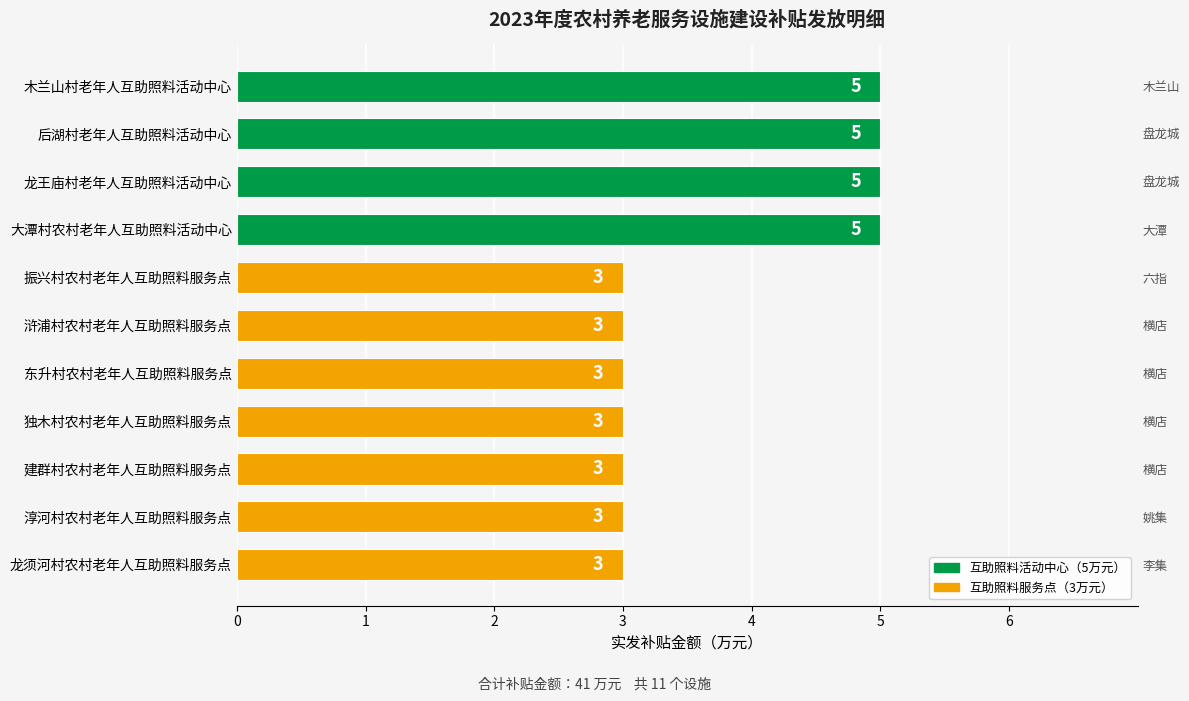

What is the difference between the maximum and second lowest values?

2